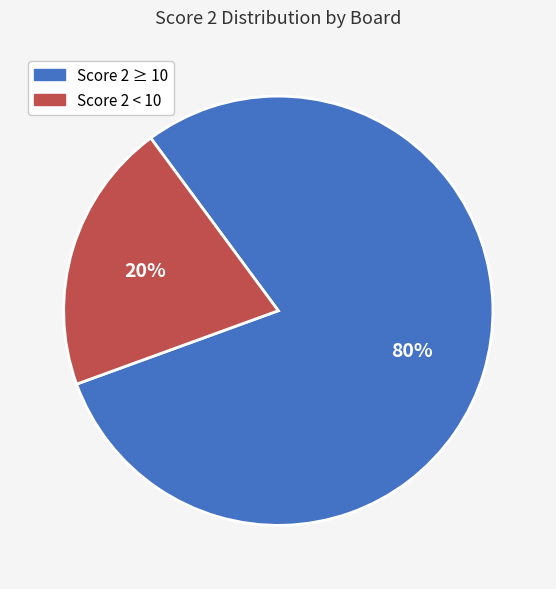

Is there any slice that represents more than half of the pie?

Yes